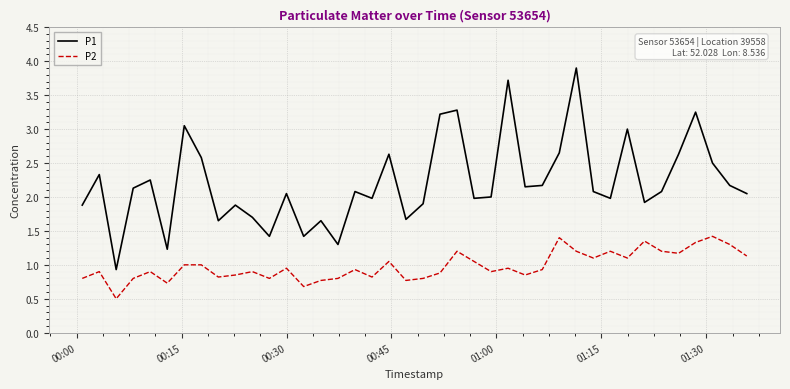

True or false: P2 and P1 intersect in this chart.

False